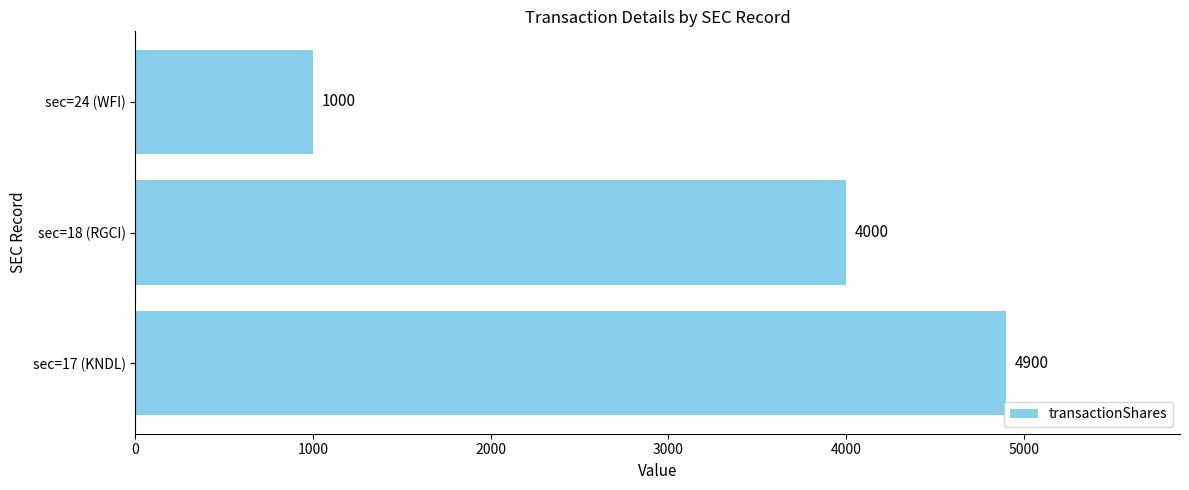

What is the sum of the values at sec=17 (KNDL) and sec=24 (WFI)?

5900